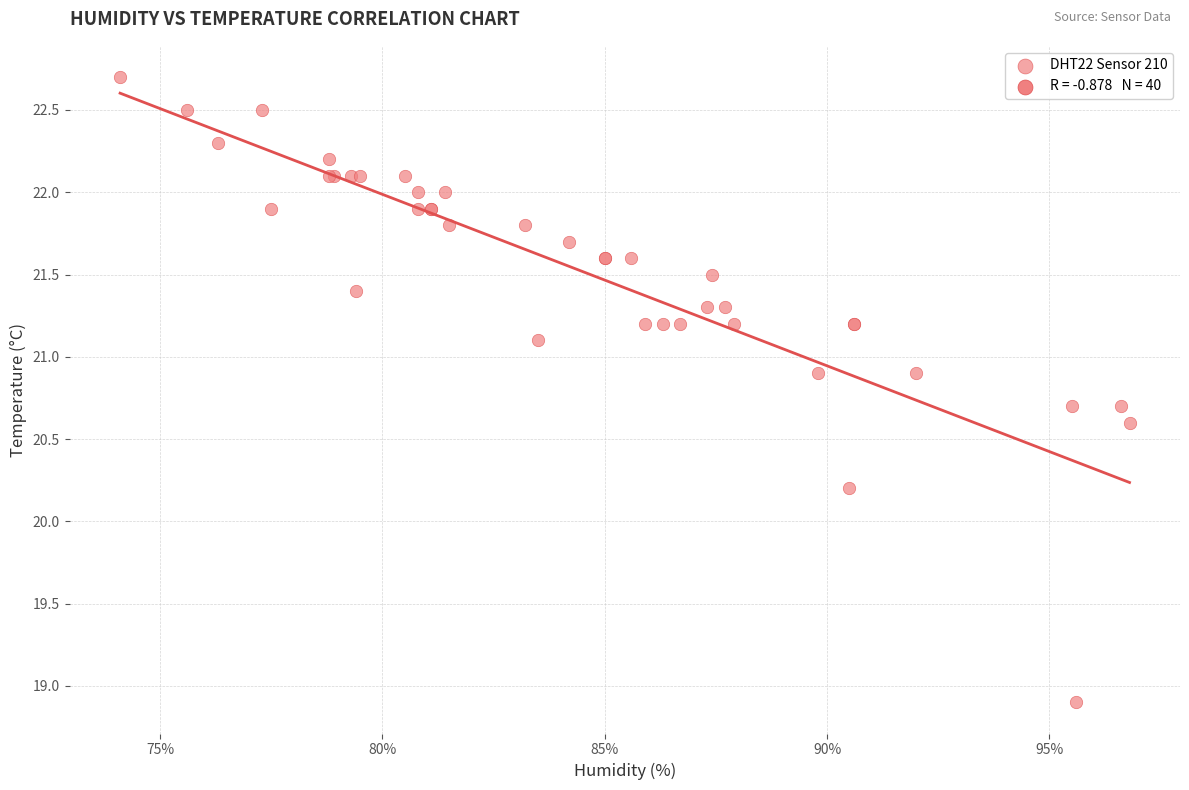

What Y value in the scatter plot is closest to 20?

20.2